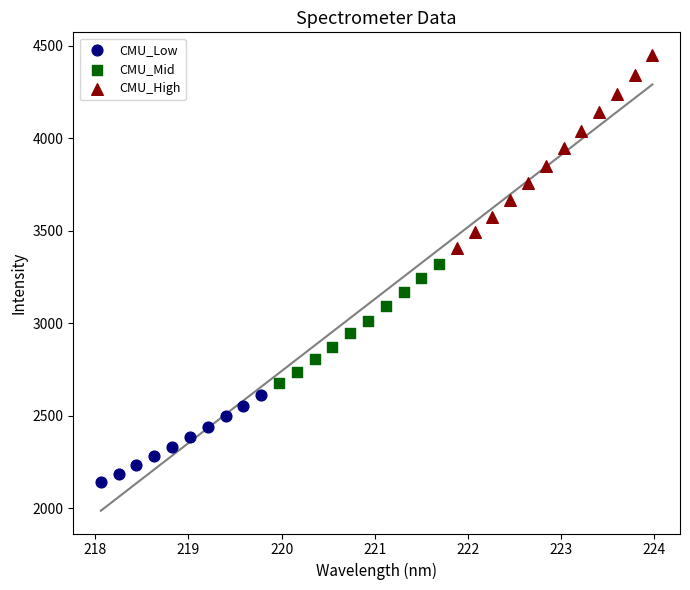

Which series contains the lowest Y value?

CMU_Low